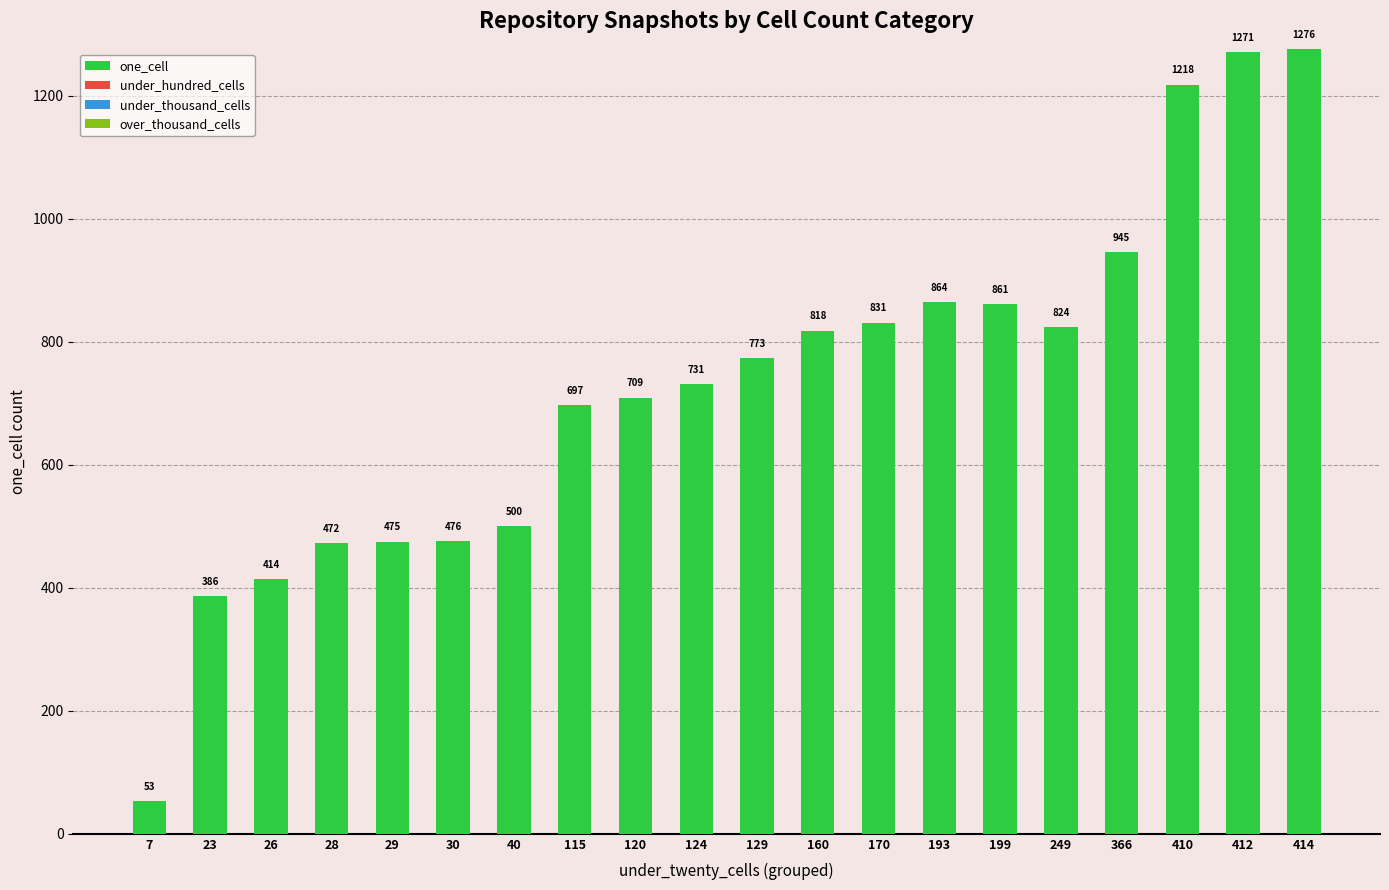

Rank the categories by value from lowest to highest.

7, 23, 26, 28, 29, 30, 40, 115, 120, 124, 129, 160, 249, 170, 199, 193, 366, 410, 412, 414